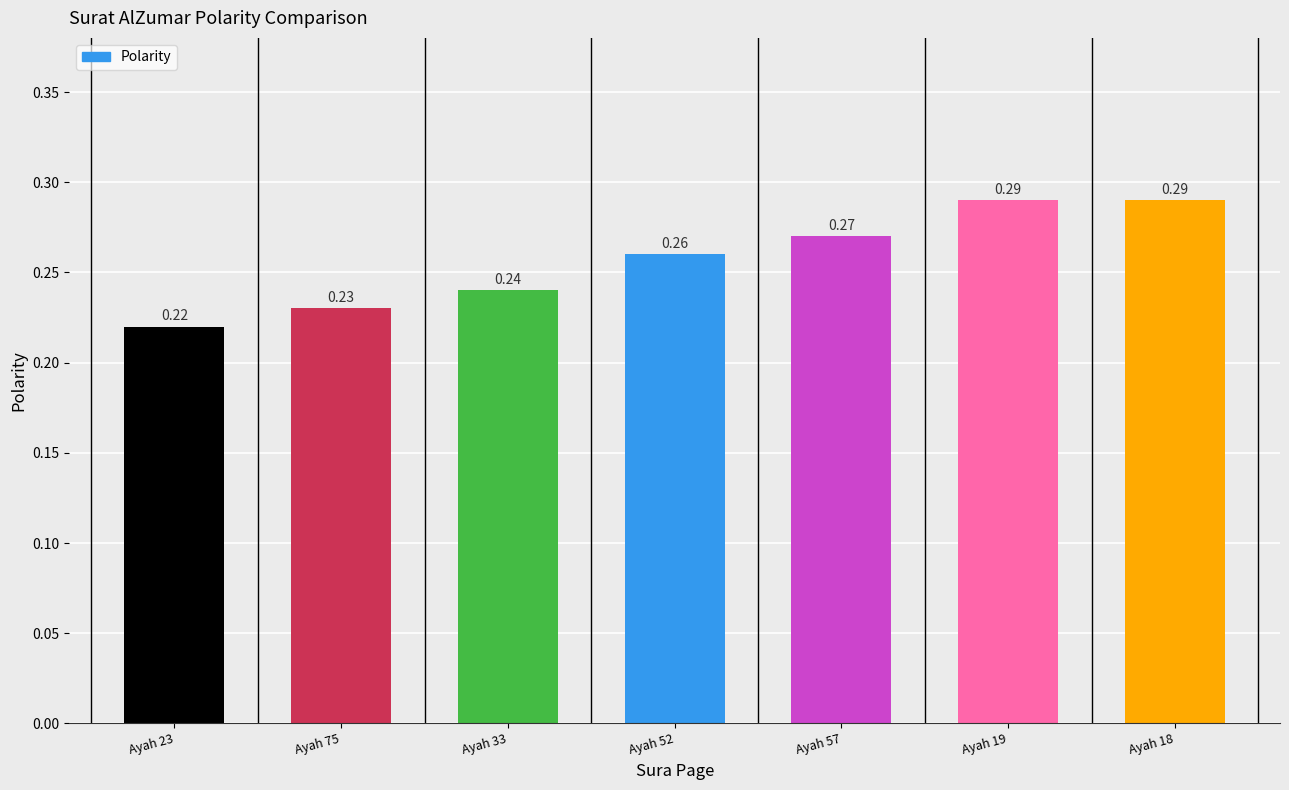

Between Ayah 57 and Ayah 75, which is larger?

Ayah 57